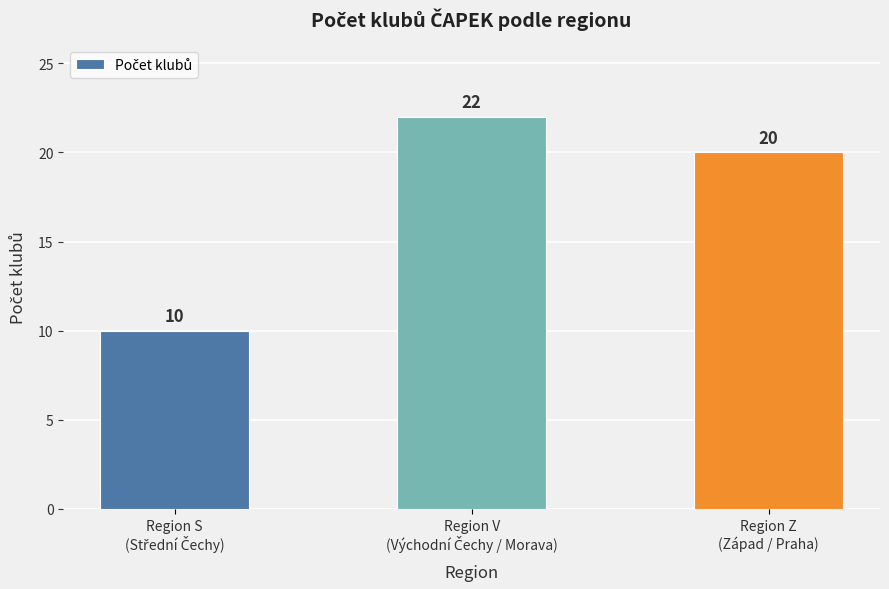

At which label is the value closest to 16?

Region Z
(Západ / Praha)